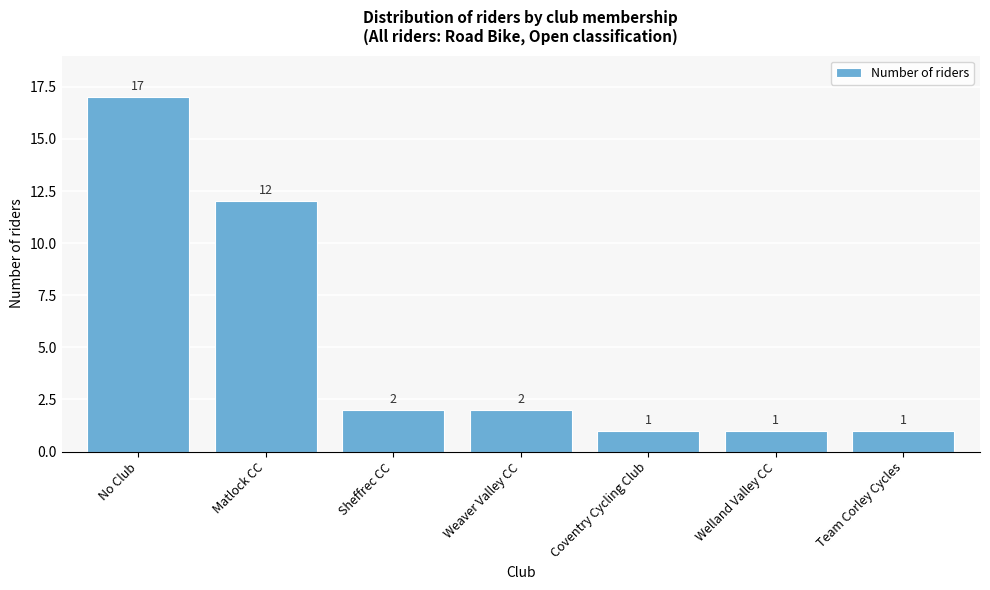

Reading left to right, list all the values displayed in this chart.

No Club=17	Matlock CC=12	Sheffrec CC=2	Weaver Valley CC=2	Coventry Cycling Club=1	Welland Valley CC=1	Team Corley Cycles=1